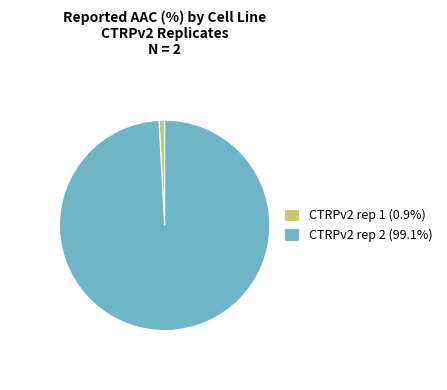

Combined, do CTRPv2 rep 2 (99.1%) and CTRPv2 rep 1 (0.9%) account for over 50%?

Yes